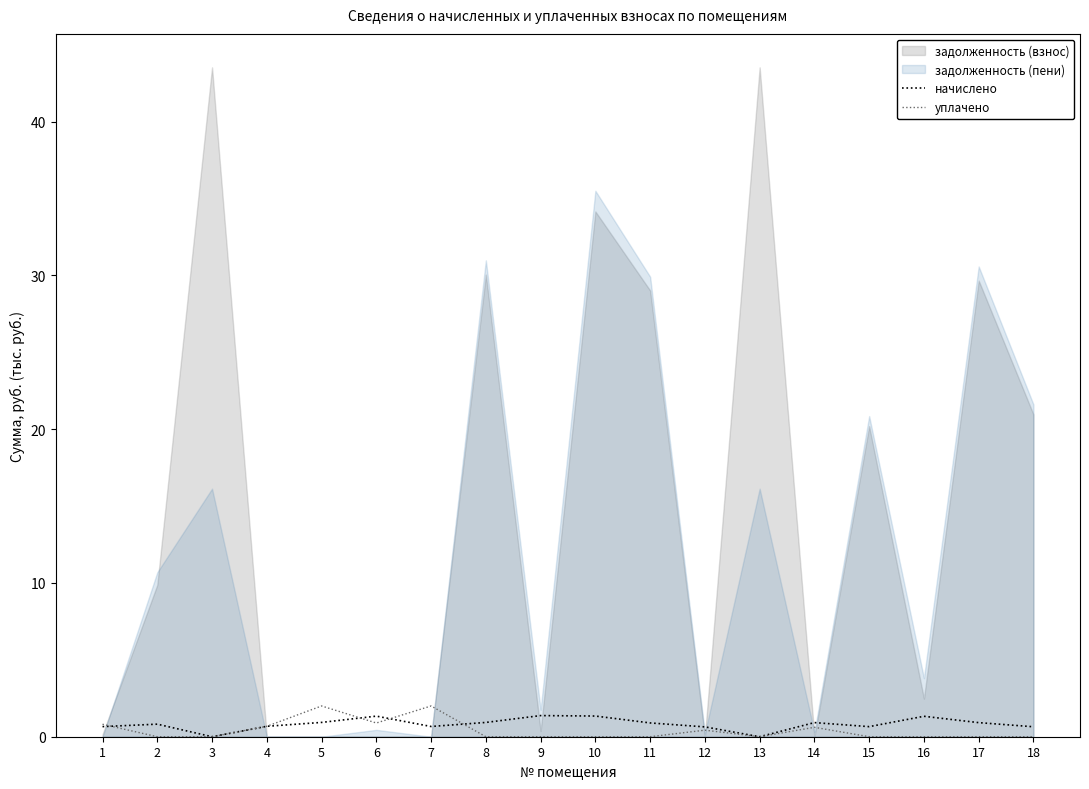

Between which two adjacent categories do уплачено and начислено first intersect?

1 and 2